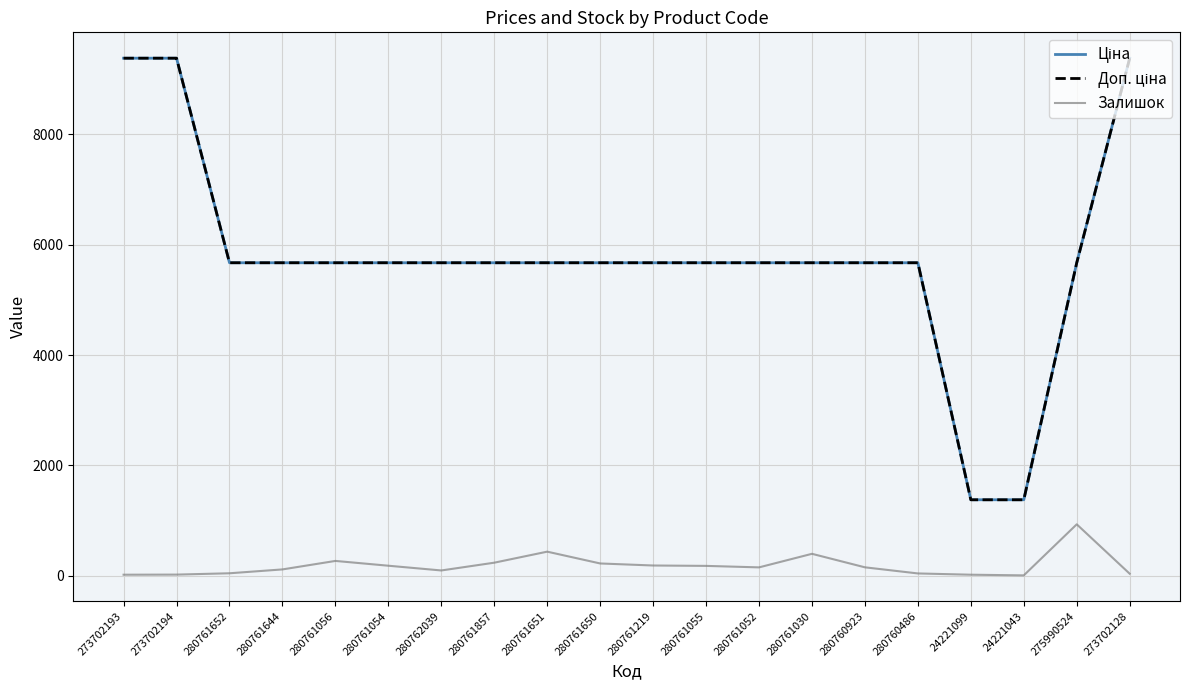

At which label does Залишок reach its peak?

275990524